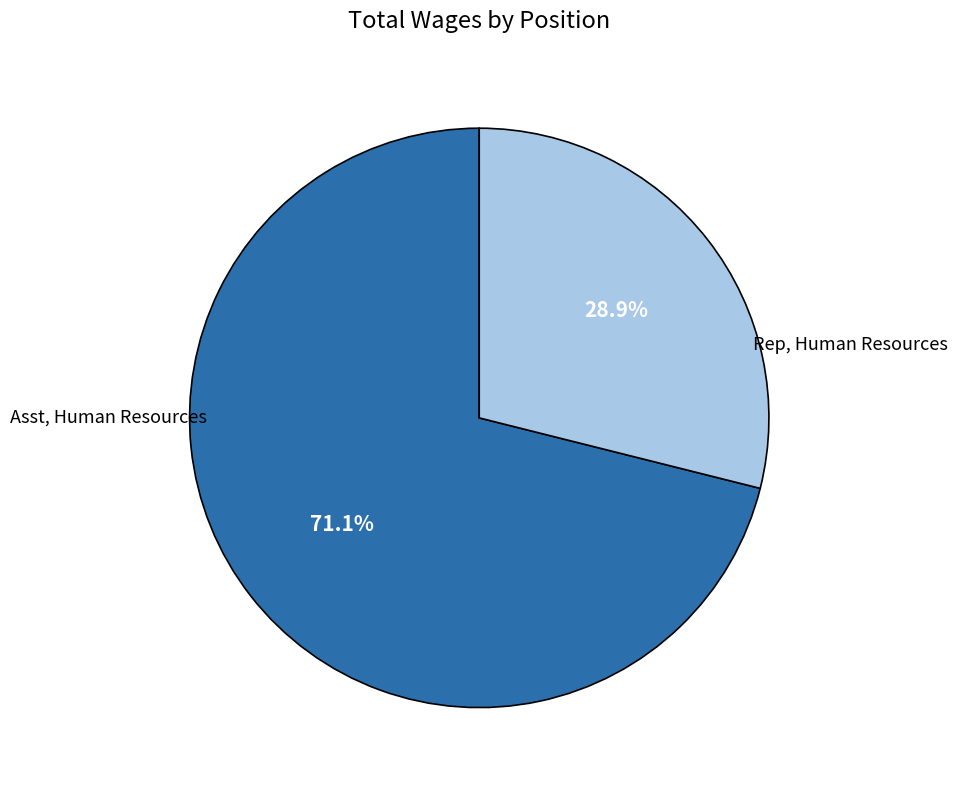

Does any single category account for the majority?

Yes